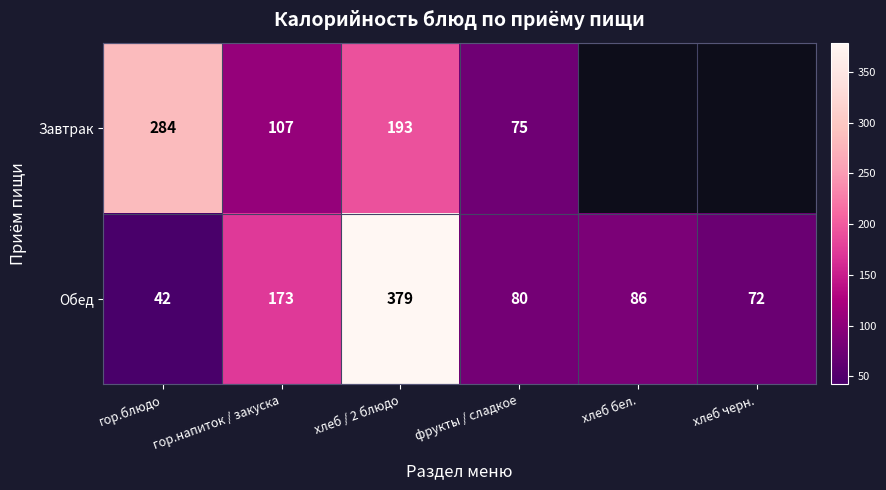

List the labels in order of Обед value, smallest first.

гор.блюдо, хлеб черн., фрукты / сладкое, хлеб бел., гор.напиток / закуска, хлеб / 2 блюдо